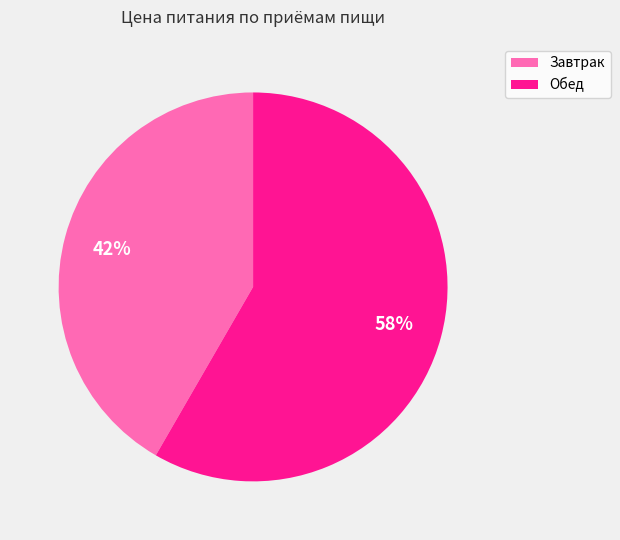

Rank the categories by value from lowest to highest.

Завтрак, Обед